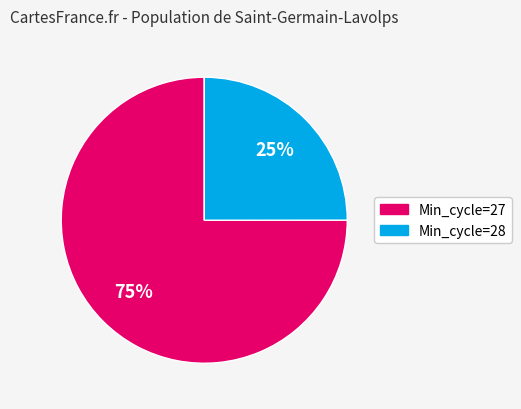

Is there a majority slice in this chart?

Yes